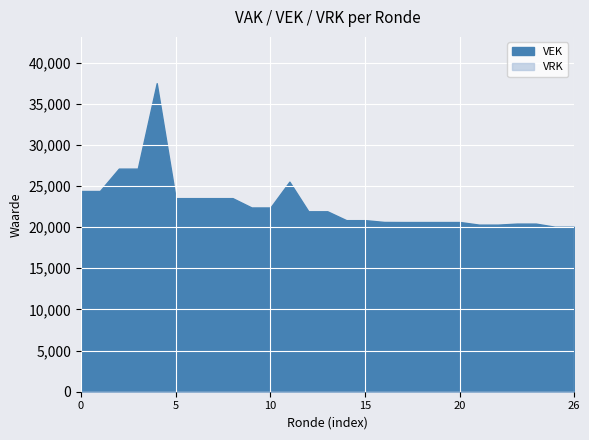

True or false: VEK has more than 1 interior local peaks.

True